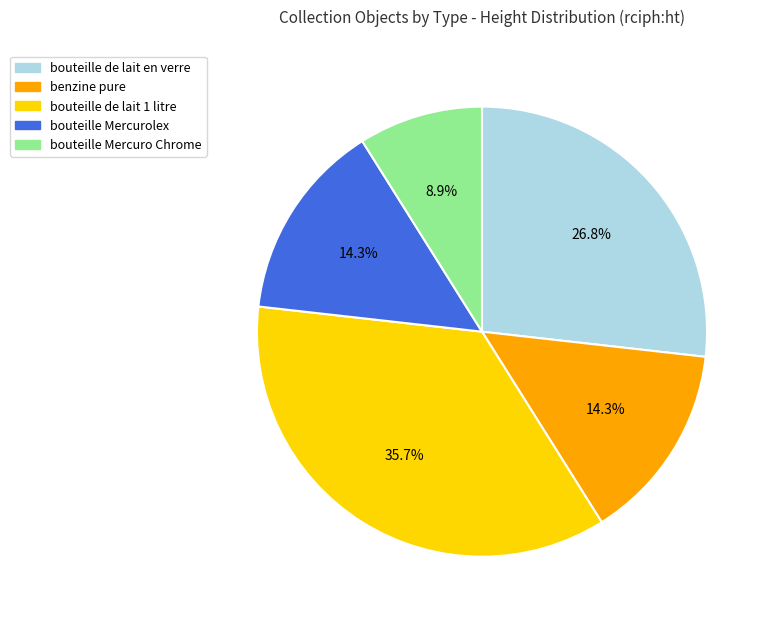

Which has a higher value, bouteille Mercurolex or bouteille de lait 1 litre?

bouteille de lait 1 litre